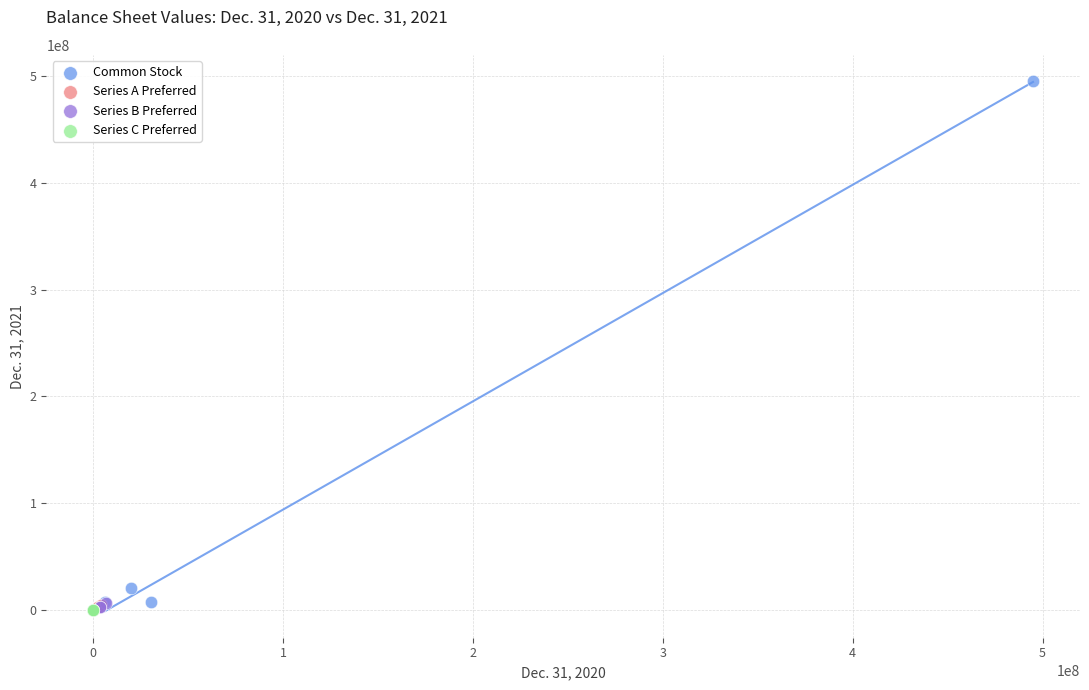

What are all the series names shown in the legend?

Common Stock, Series A Preferred, Series B Preferred, Series C Preferred